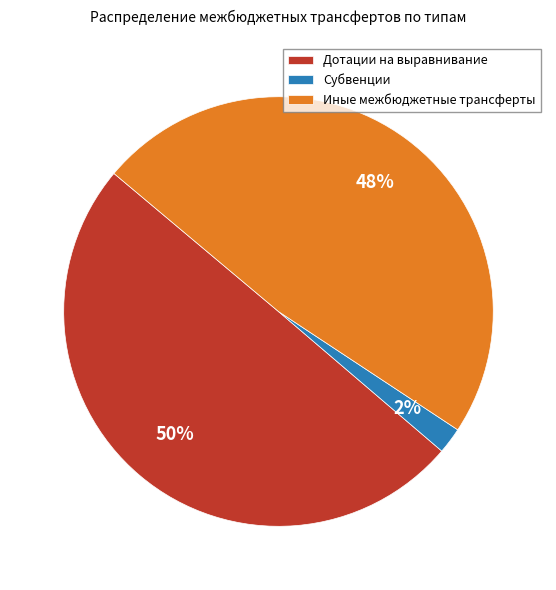

What percentage is the Дотации на выравнивание slice, to the nearest percent?

50%